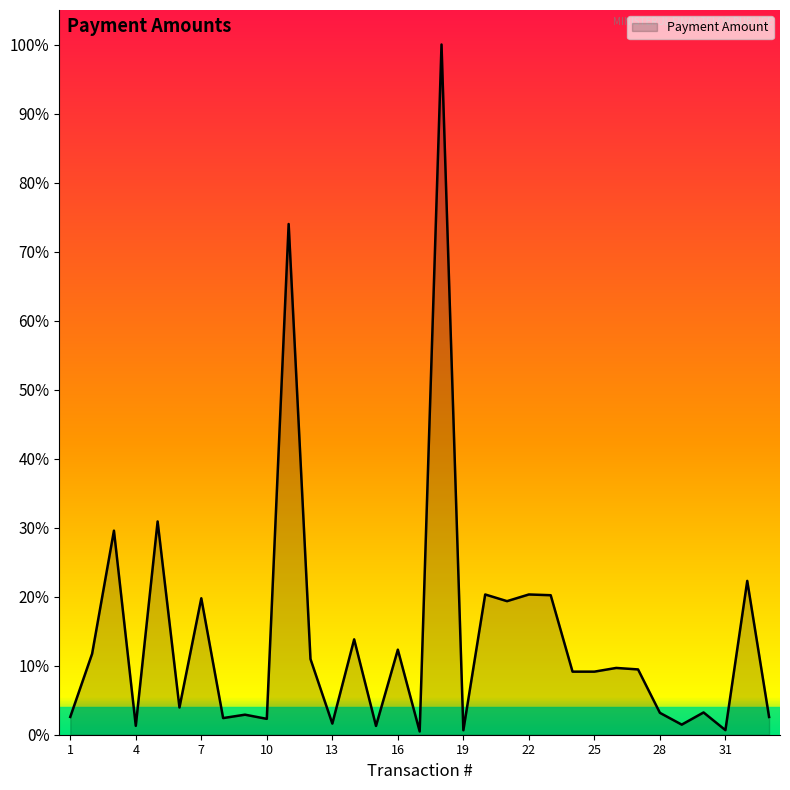

Does the chart display data point markers on the line(s)?

No